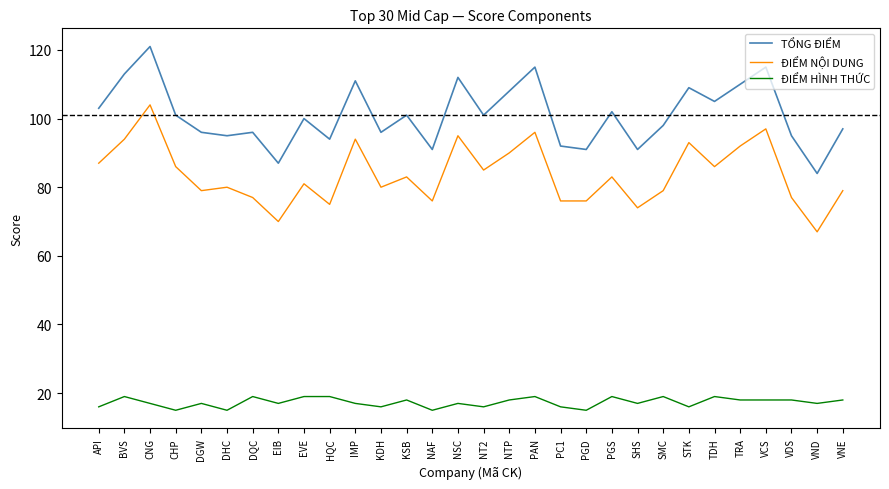

Is it true that ĐIỂM HÌNH THỨC equals 5 at NSC?

False